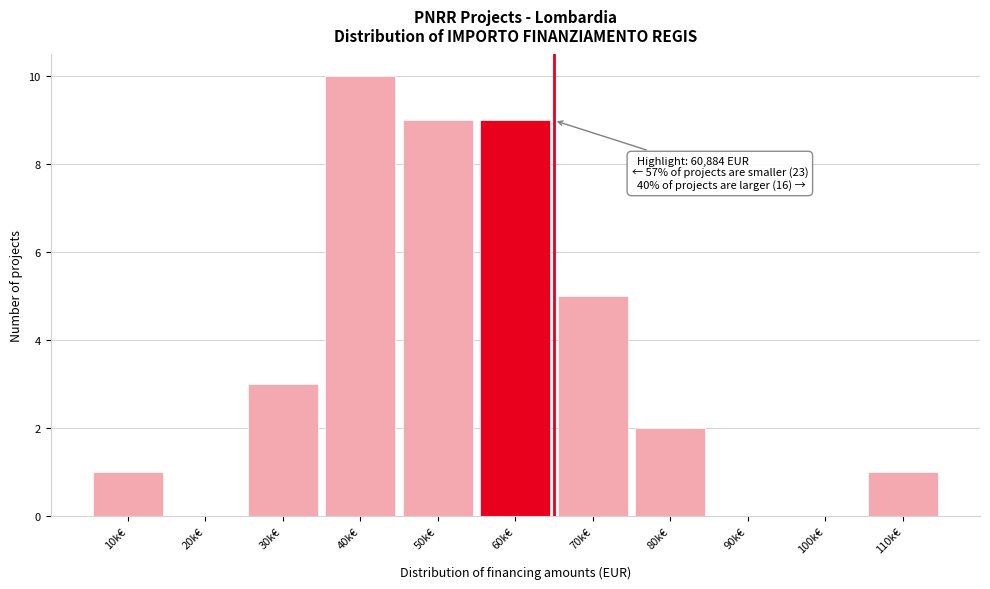

Reading left to right, what are all the values shown in this chart?

10k€=1	20k€=0	30k€=3	40k€=10	50k€=9	60k€=9	70k€=5	80k€=2	90k€=0	100k€=0	110k€=1